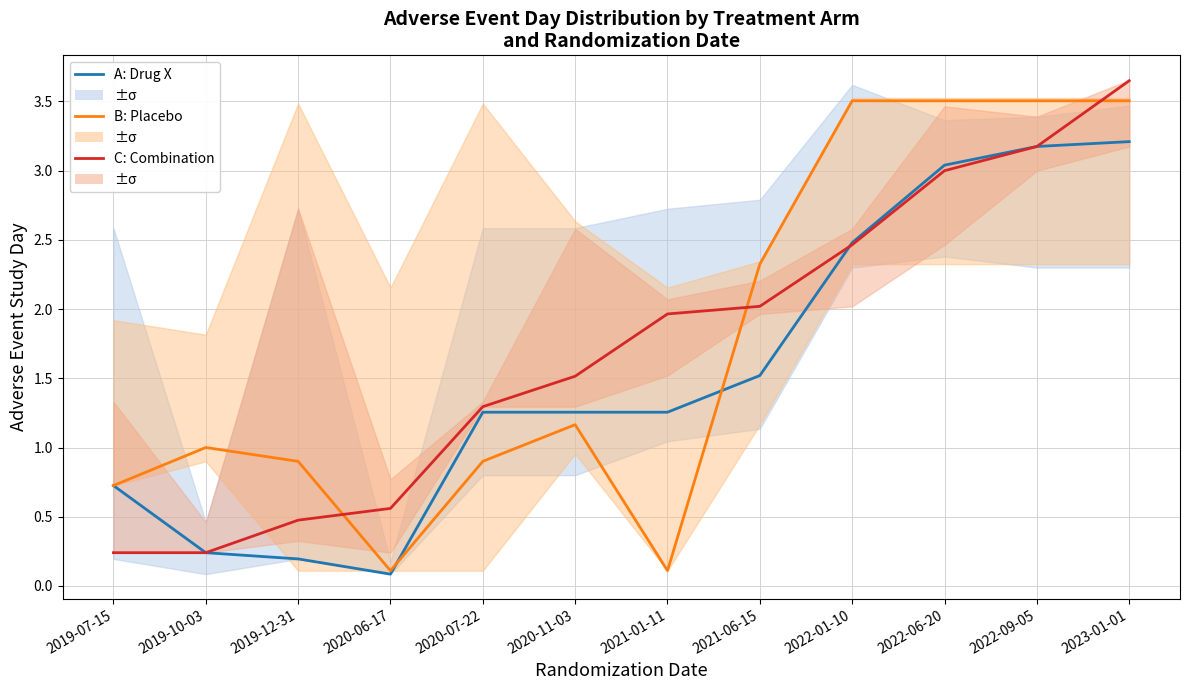

Reading left to right, extract all data points from this chart.

A: Drug X: 2019-07-15=0.7	2019-10-03=0.2	2019-12-31=0.2	2020-06-17=0.1	2020-07-22=1.3	2020-11-03=1.3	2021-01-11=1.3	2021-06-15=1.5	2022-01-10=2.5	2022-06-20=3.0	2022-09-05=3.2	2023-01-01=3.2
B: Placebo: 2019-07-15=0.7	2019-10-03=1.0	2019-12-31=0.9	2020-06-17=0.1	2020-07-22=0.9	2020-11-03=1.2	2021-01-11=0.1	2021-06-15=2.3	2022-01-10=3.5	2022-06-20=3.5	2022-09-05=3.5	2023-01-01=3.5
C: Combination: 2019-07-15=0.2	2019-10-03=0.2	2019-12-31=0.5	2020-06-17=0.6	2020-07-22=1.3	2020-11-03=1.5	2021-01-11=2.0	2021-06-15=2.0	2022-01-10=2.5	2022-06-20=3.0	2022-09-05=3.2	2023-01-01=3.6